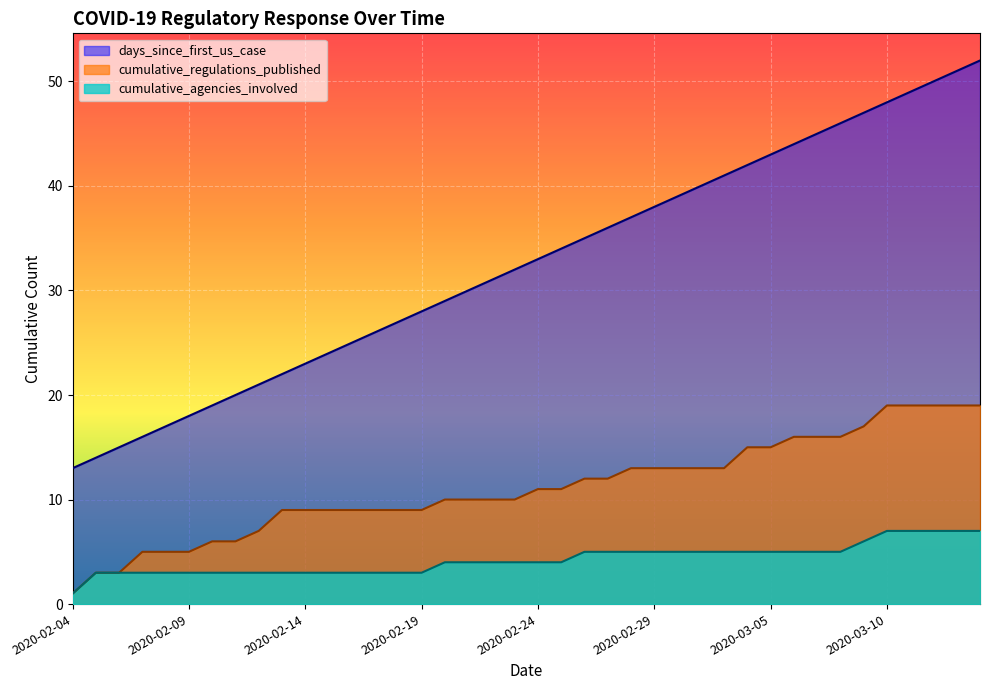

What position from the left is 2020-03-07?

33